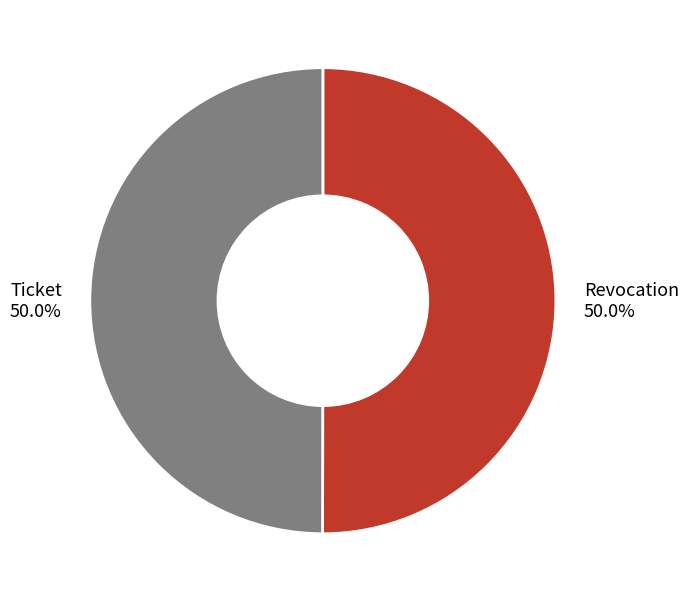

Approximately how many times larger is the value at Ticket compared to Revocation?

1.0